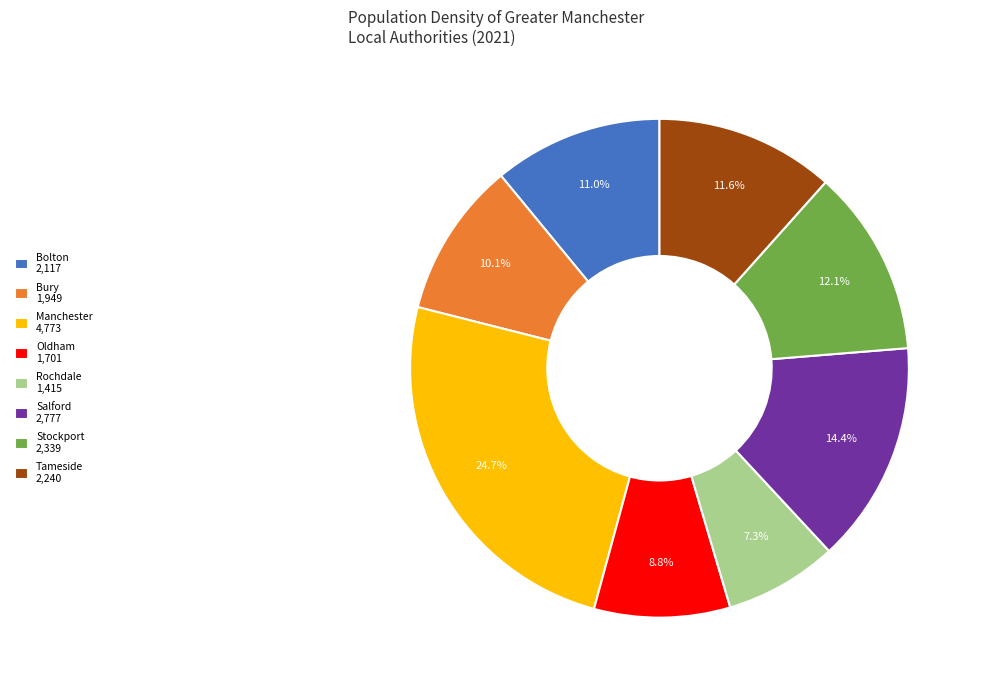

To the nearest percent, what is the average slice percentage?

12%